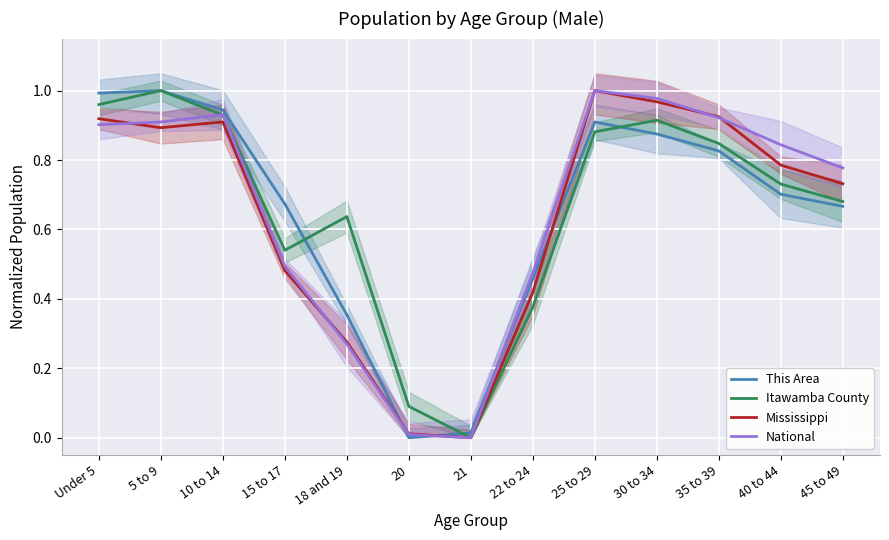

At which label does Itawamba County reach its peak?

5 to 9